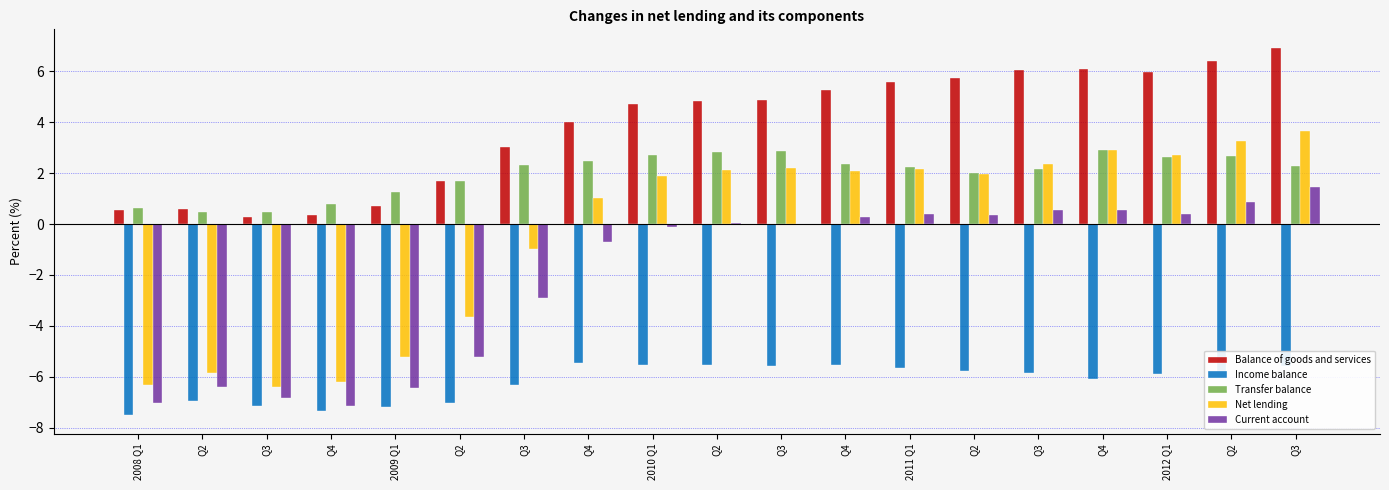

How many series are shown in this chart?

5